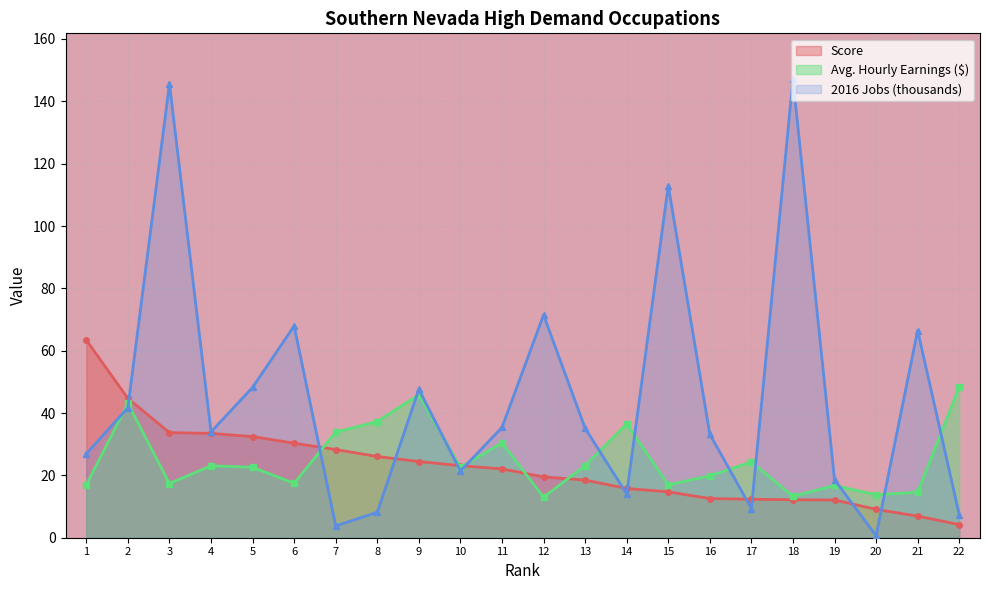

Reading right to left, list all the values displayed in this chart.

Score: 22=4.2	21=6.9	20=9.1	19=12.1	18=12.2	17=12.3	16=12.6	15=14.7	14=15.8	13=18.5	12=19.5	11=22.1	10=23.1	9=24.4	8=26.1	7=28.3	6=30.3	5=32.5	4=33.5	3=33.7	2=44.7	1=63.4
Avg. Hourly Earnings ($): 22=48.4	21=14.6	20=13.8	19=16.8	18=13.3	17=24.3	16=19.9	15=17.0	14=36.5	13=23.1	12=13.0	11=30.4	10=22.6	9=45.9	8=37.3	7=33.9	6=17.5	5=22.6	4=23.1	3=17.4	2=43.1	1=17.0
2016 Jobs (thousands): 22=7.4	21=66.5	20=0.7	19=18.6	18=147.1	17=9.4	16=33.2	15=113.0	14=14.0	13=35.1	12=71.5	11=35.4	10=21.4	9=47.6	8=8.2	7=3.8	6=67.9	5=48.2	4=34.0	3=145.6	2=41.7	1=27.0